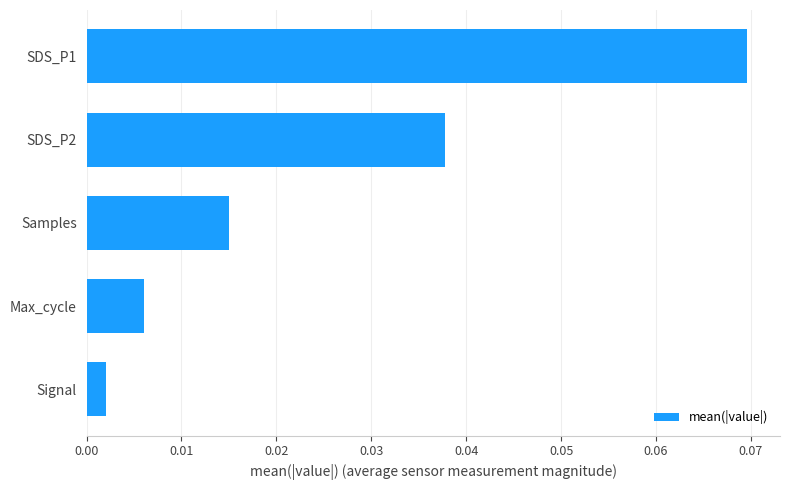

How many bars are there in total?

5